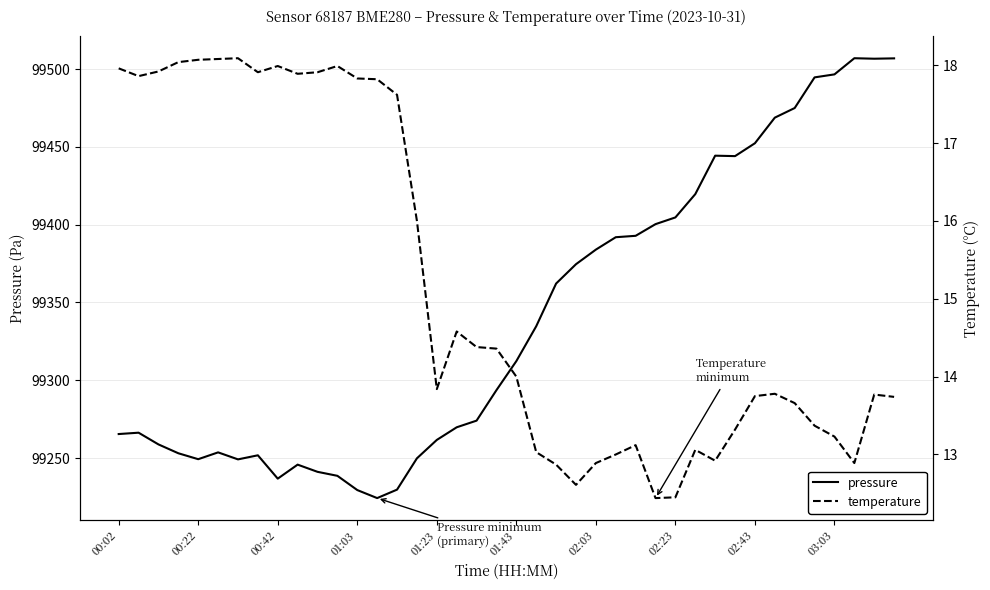

Which category has the lowest value in the temperature series?

27